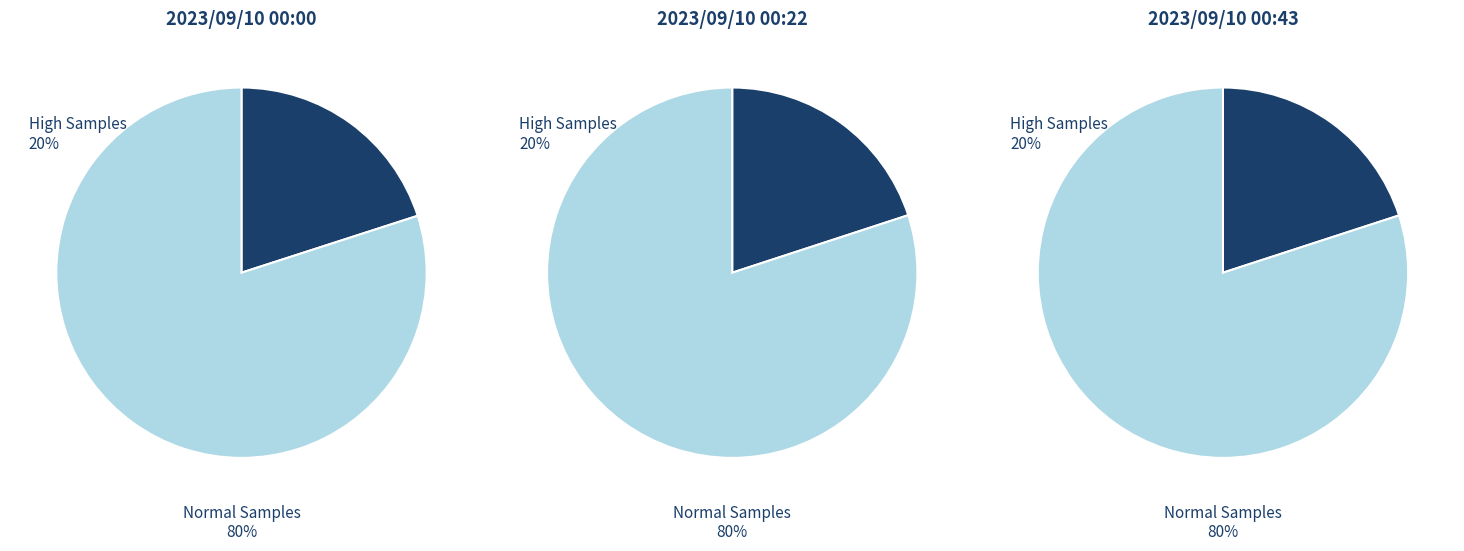

Which has a higher value, 1 or 3?

1